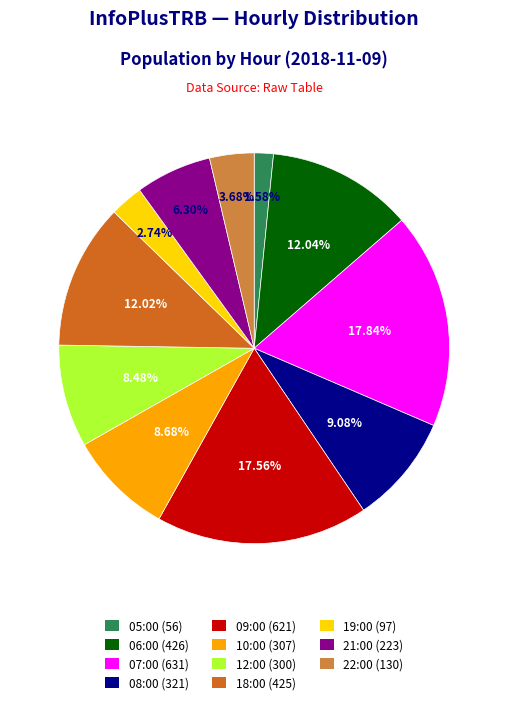

Does 21:00 (223) represent more than half of the total?

No